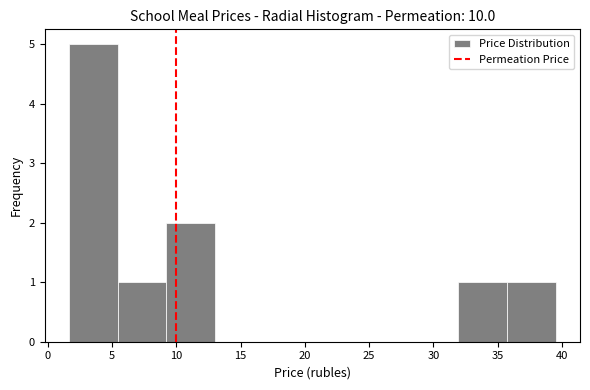

Which range on the x-axis has the tallest bar?

1.5 to 5.5